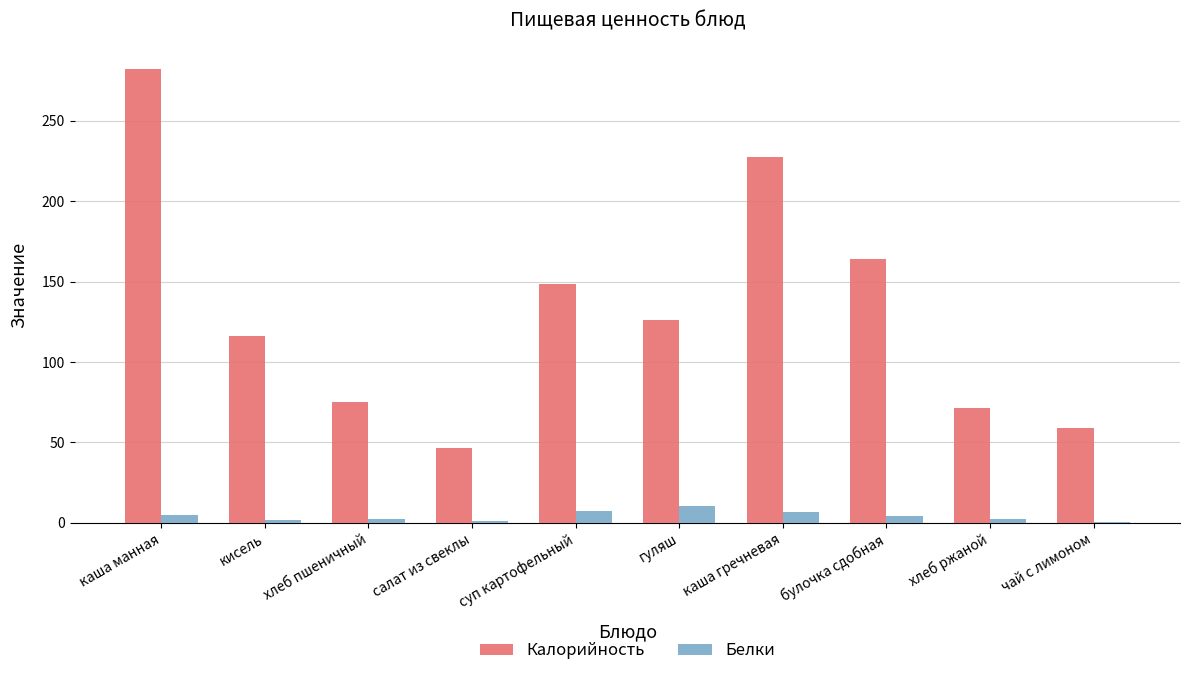

The Калорийность series shows 227.3 at каша гречневая. True or false?

True